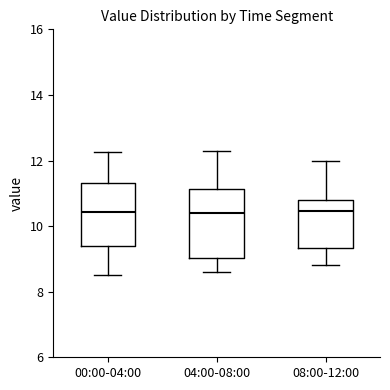

Reading left to right, transcribe this box plot: for each box, give where its median line is, the range the box spans, and where its two whiskers end, as read against the y-axis. The values are not printed on the chart, so give them approximately, as read against the axis.

00:00-04:00: median 10.4, box 9.4 to 11.4, whiskers 8.6 to 12.2
04:00-08:00: median 10.4, box 9.0 to 11.2, whiskers 8.6 to 12.4
08:00-12:00: median 10.4, box 9.4 to 10.8, whiskers 8.8 to 12.0